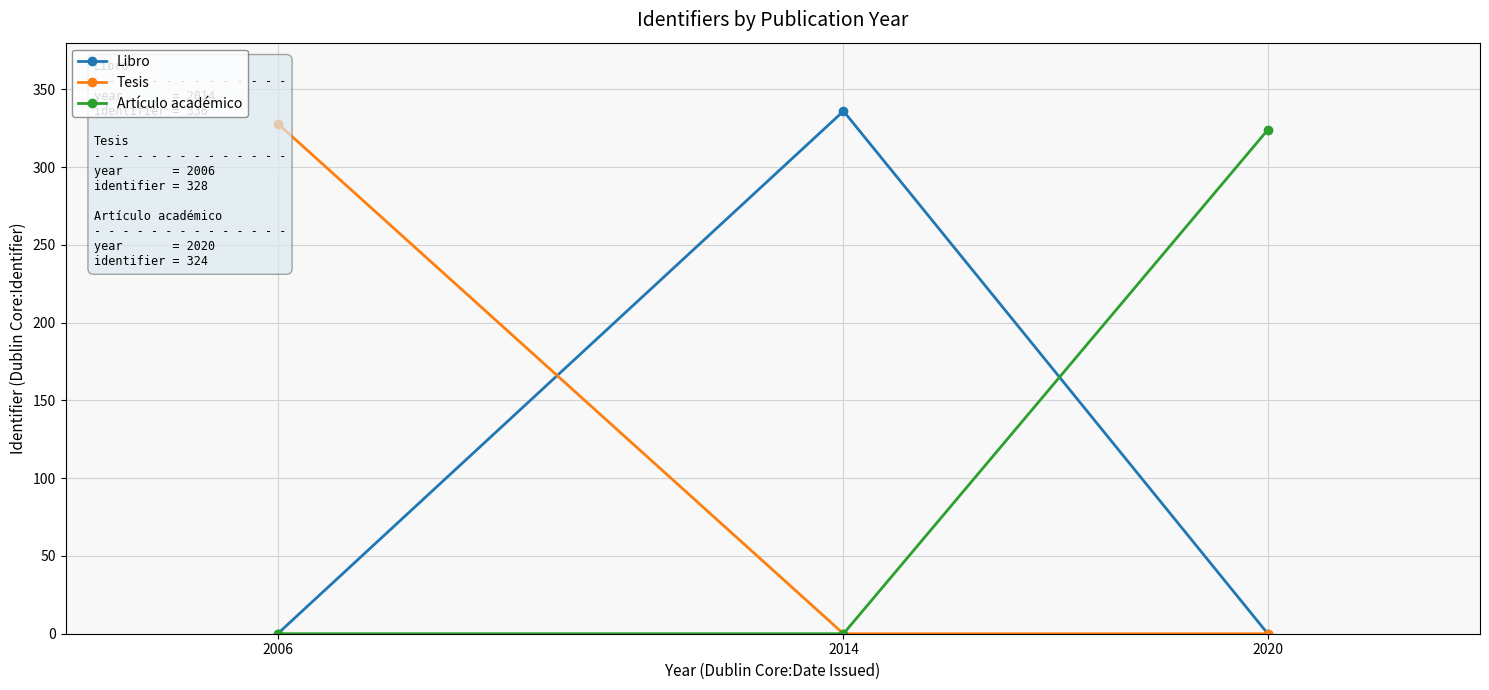

True or false: Artículo académico has a value of 0 at 2006.

True